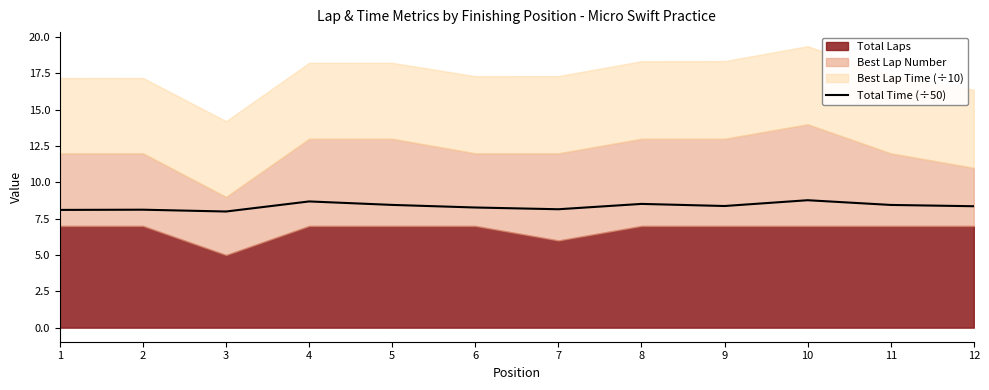

Which category has the highest value across all series?

10